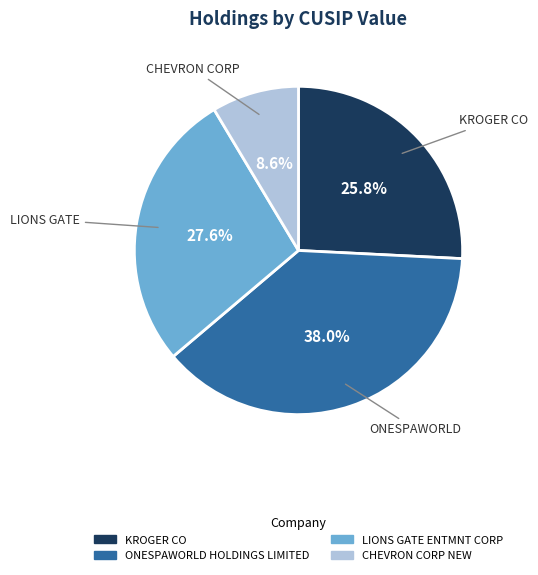

Which category has the biggest portion of the pie?

ONESPAWORLD HOLDINGS LIMITED